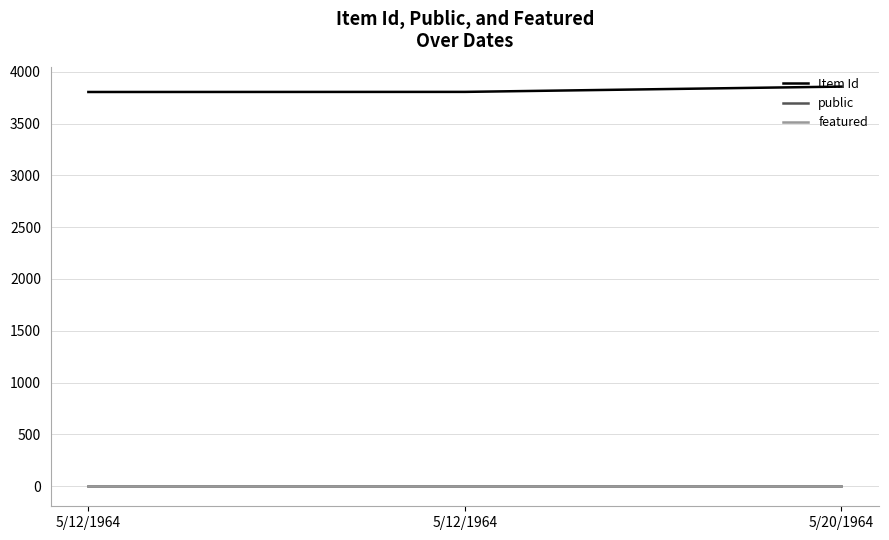

Does the chart display data point markers on the line(s)?

No